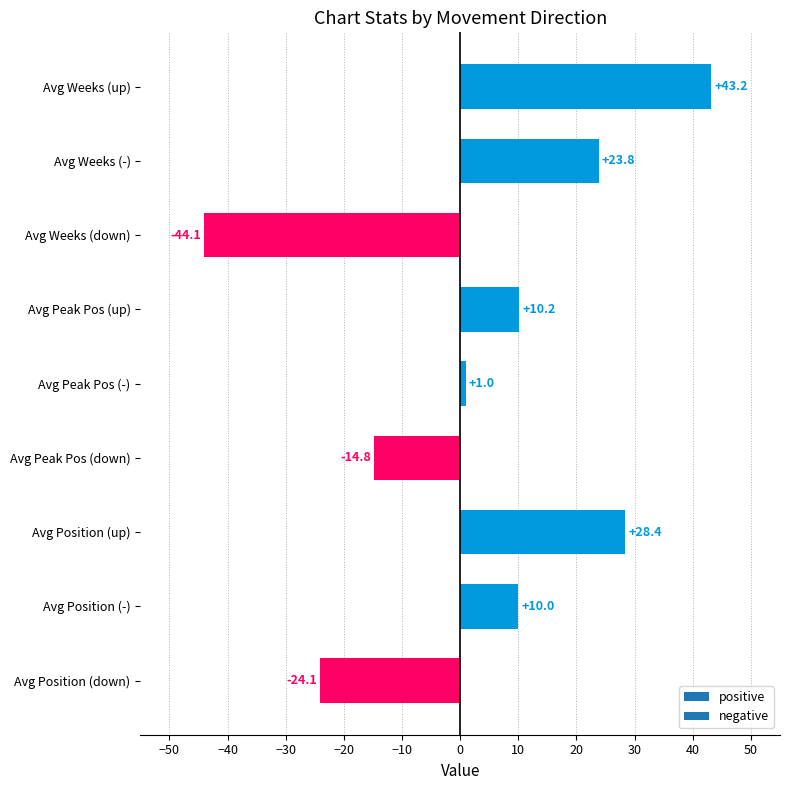

How many categories are shown in the chart?

9